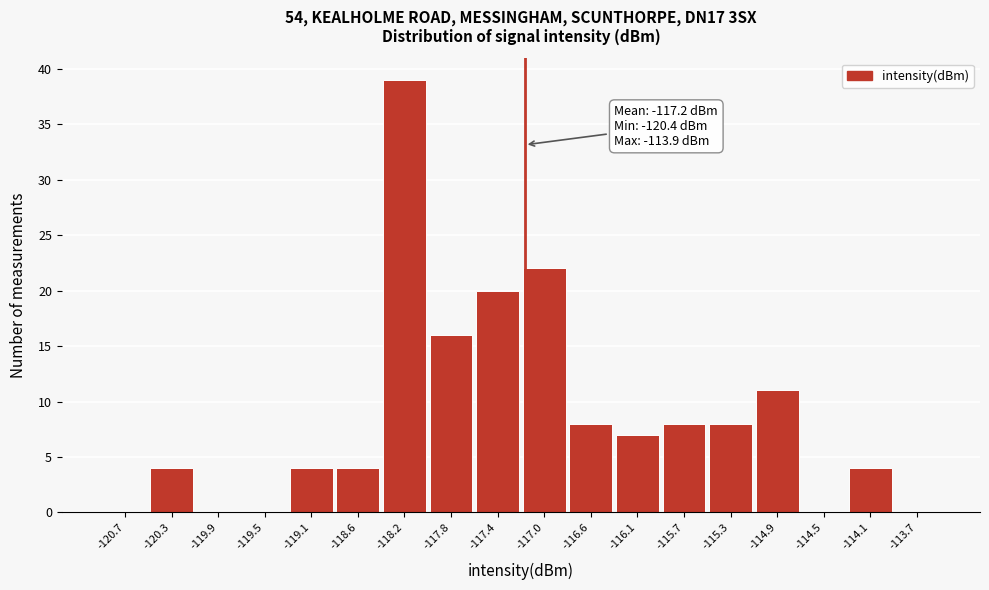

Over which range of the x-axis is the bar tallest?

-118.45 to -118.00